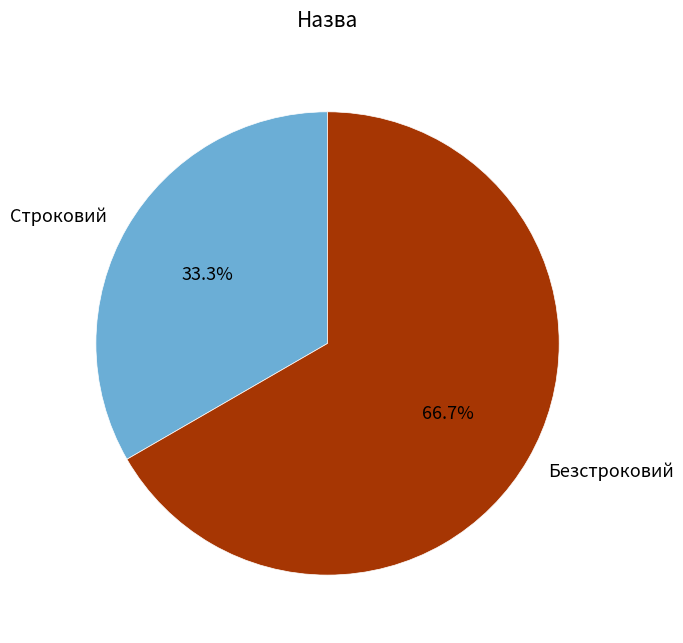

To the nearest percent, what percentage of the pie is Безстроковий?

67%